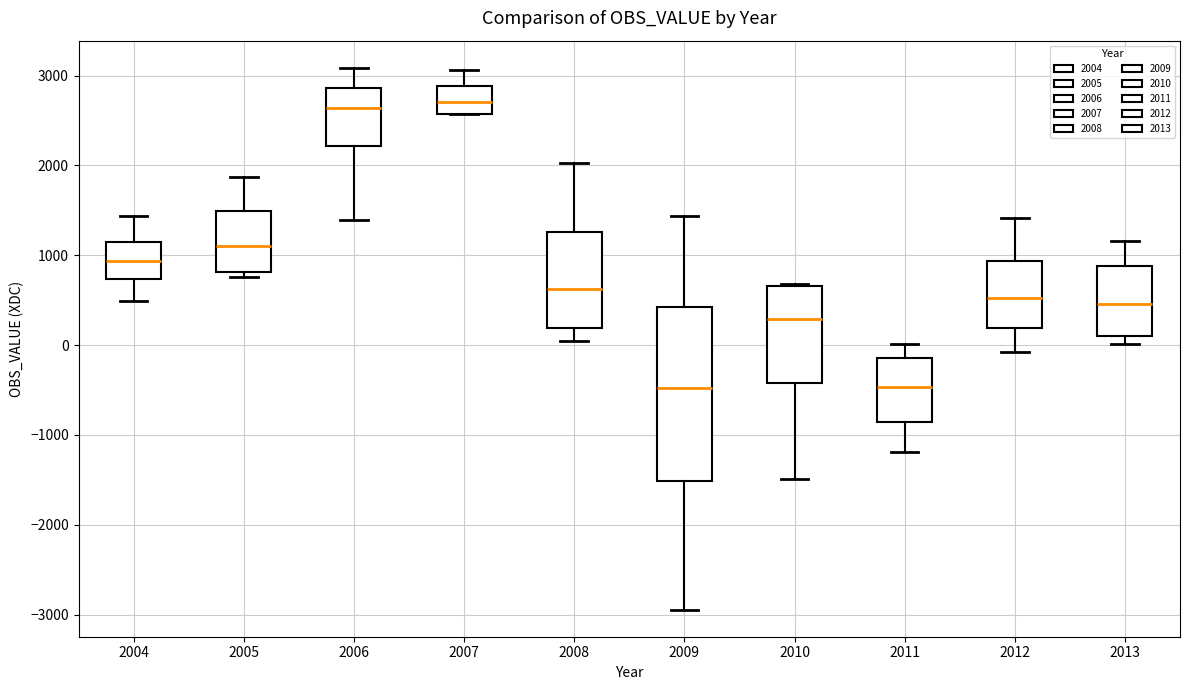

Comparing the boxes themselves (not the whiskers), which one is the tallest?

2009